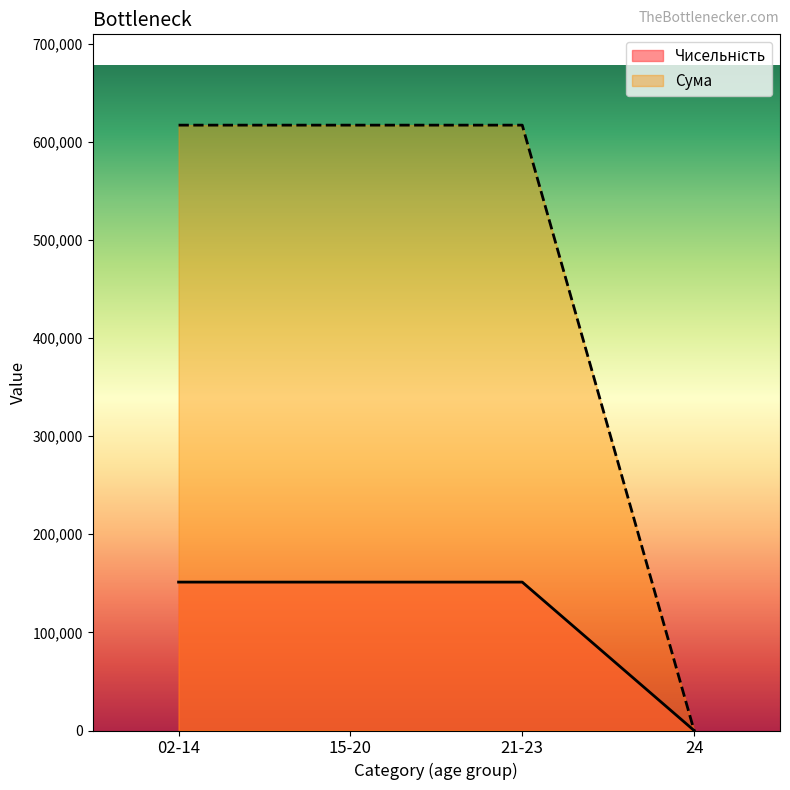

True or false: Сума and Чисельність cross at least once.

False